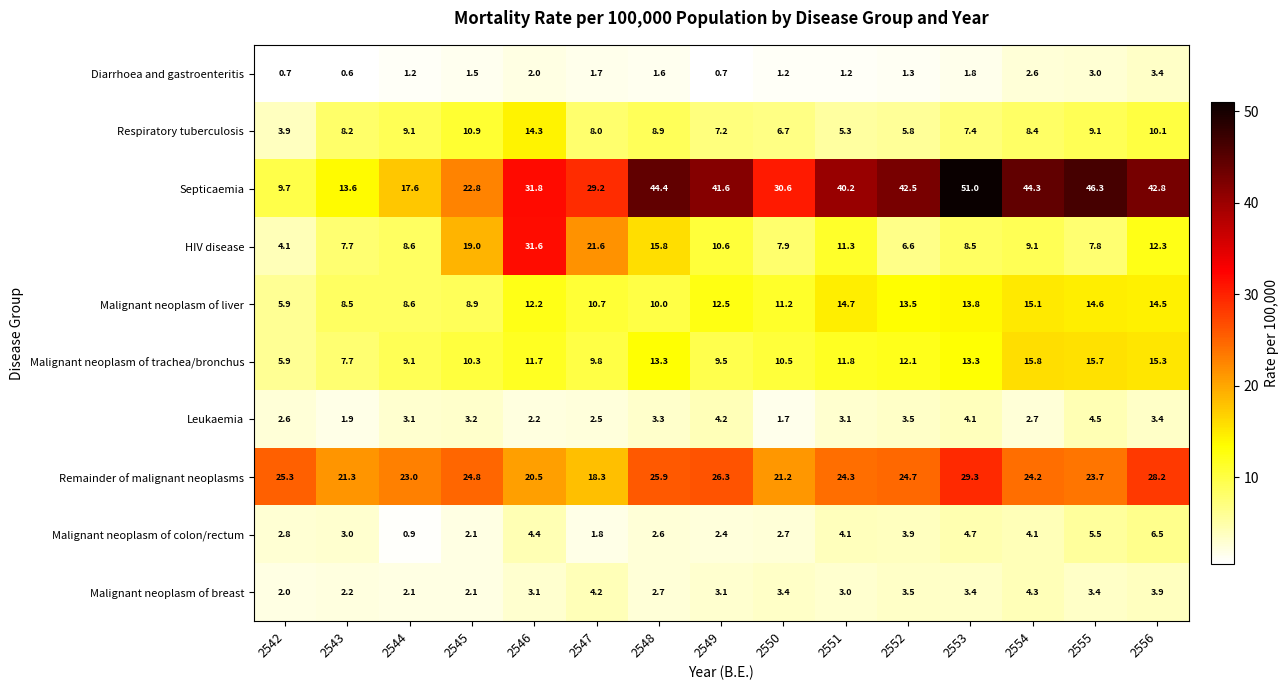

How many categories are shown in the chart?

15